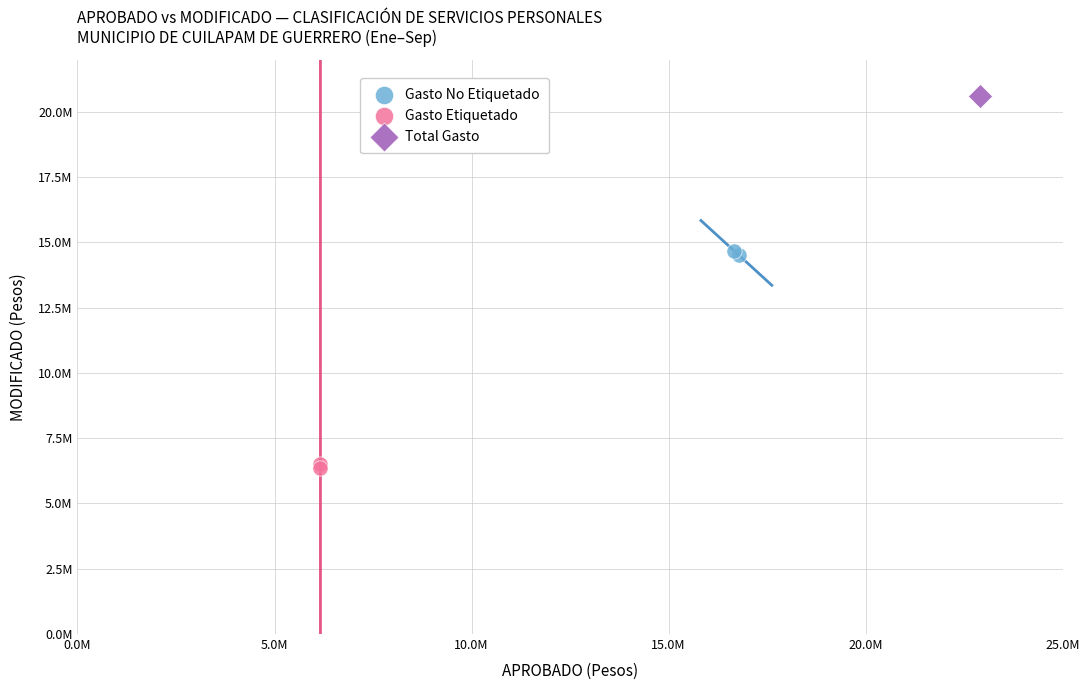

What are all the series names shown in the legend?

Gasto No Etiquetado, Gasto Etiquetado, Total Gasto